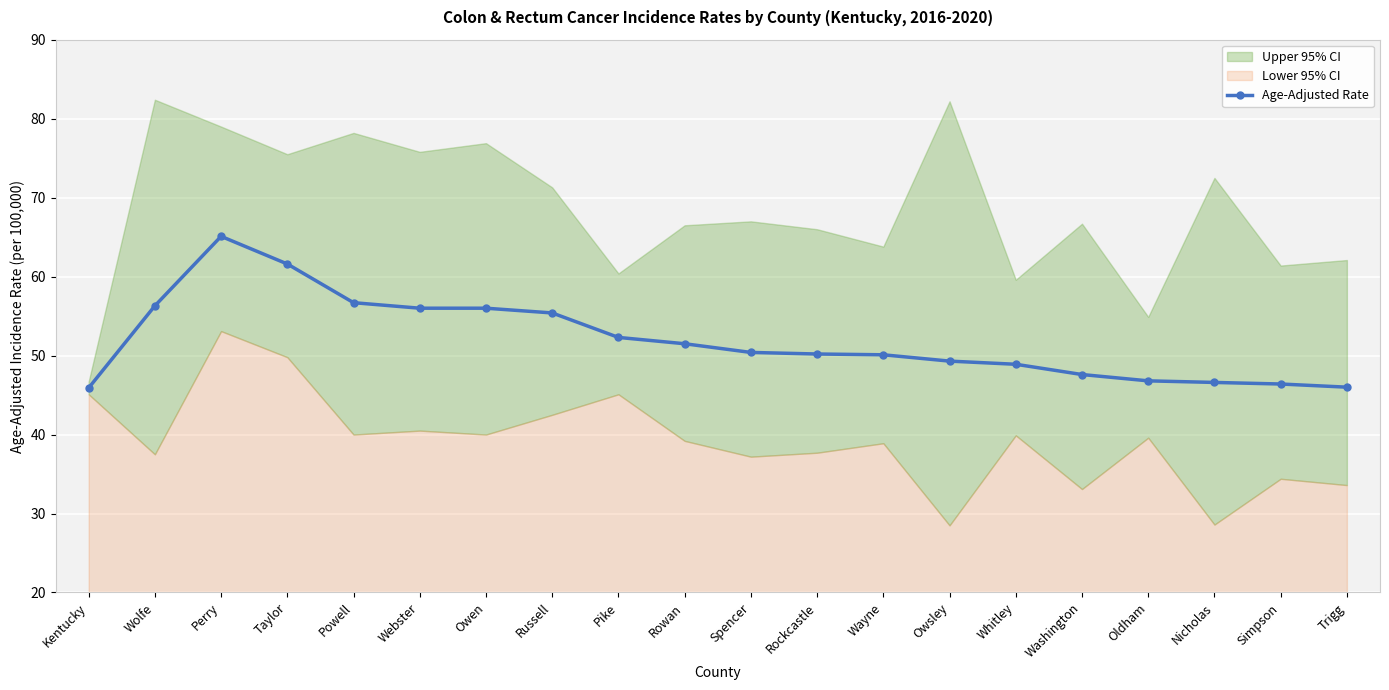

The value at Owsley is 49.3. True or false?

True